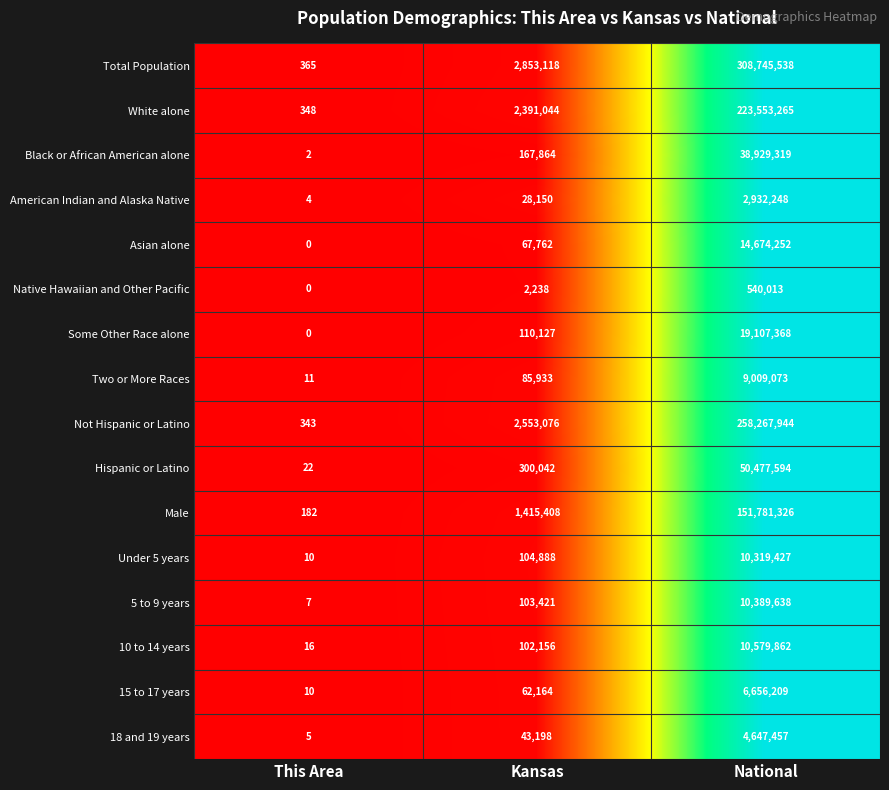

What is the greatest value displayed?

308745538